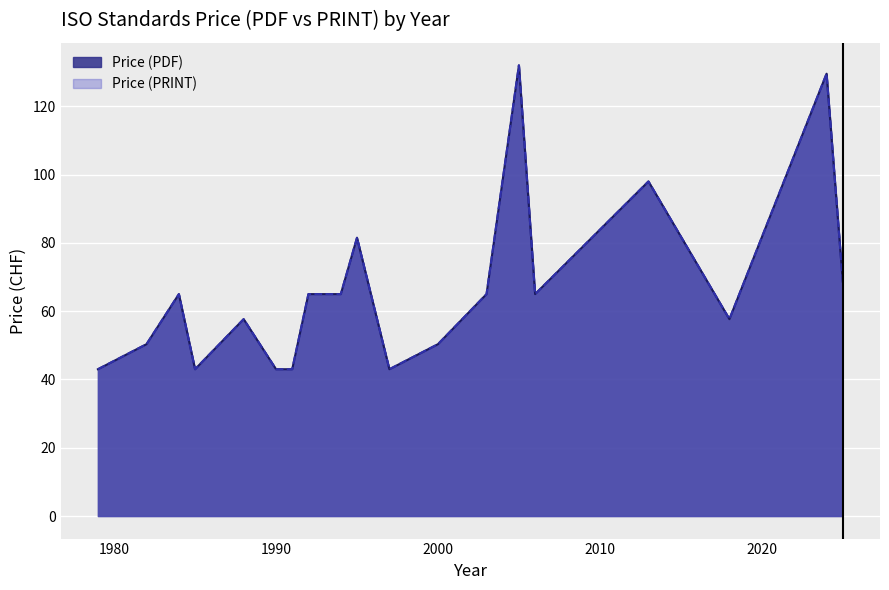

Does the chart display data point markers on the line(s)?

No